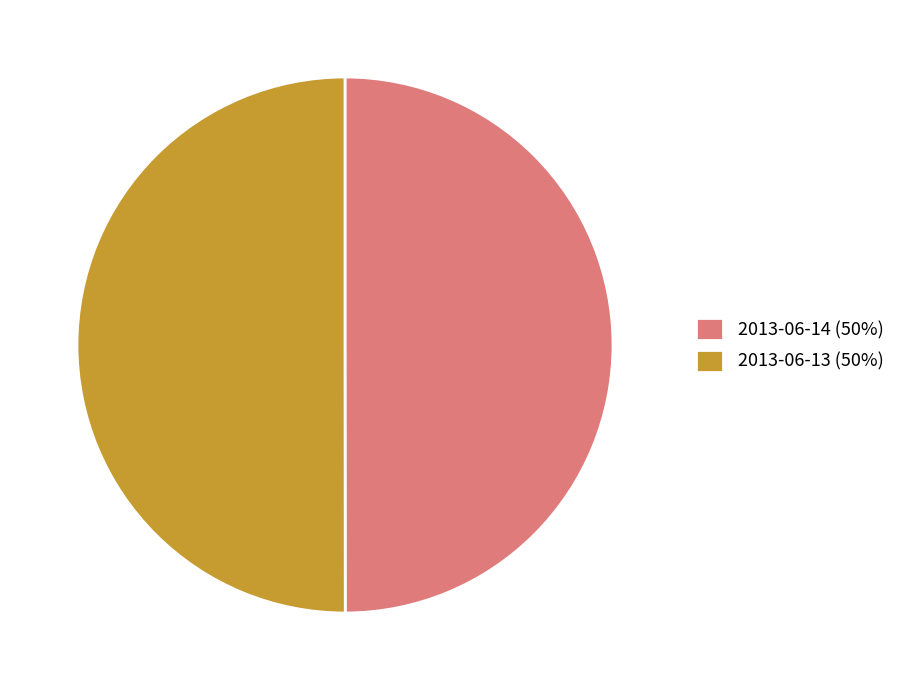

The 2013-06-13 (50%) slice represents 42% of the pie. True or false?

False